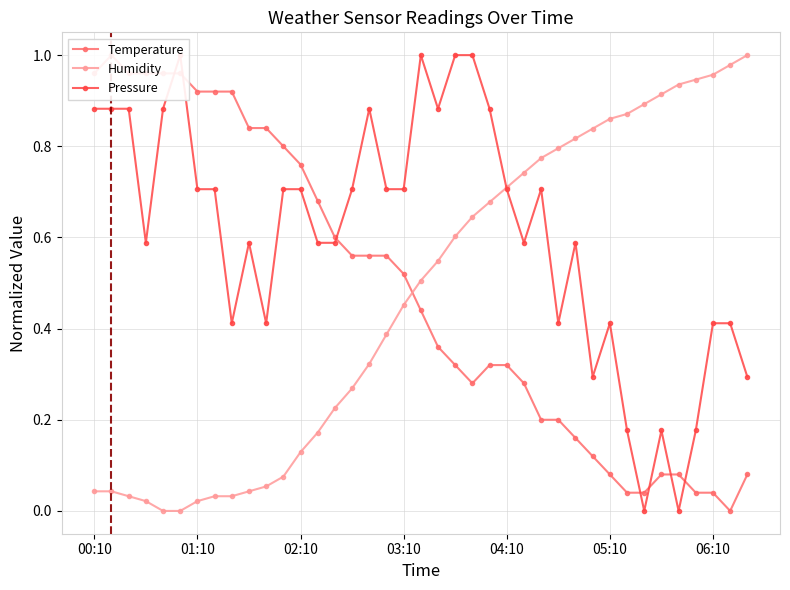

At how many categories does at least one series exceed 0?

39